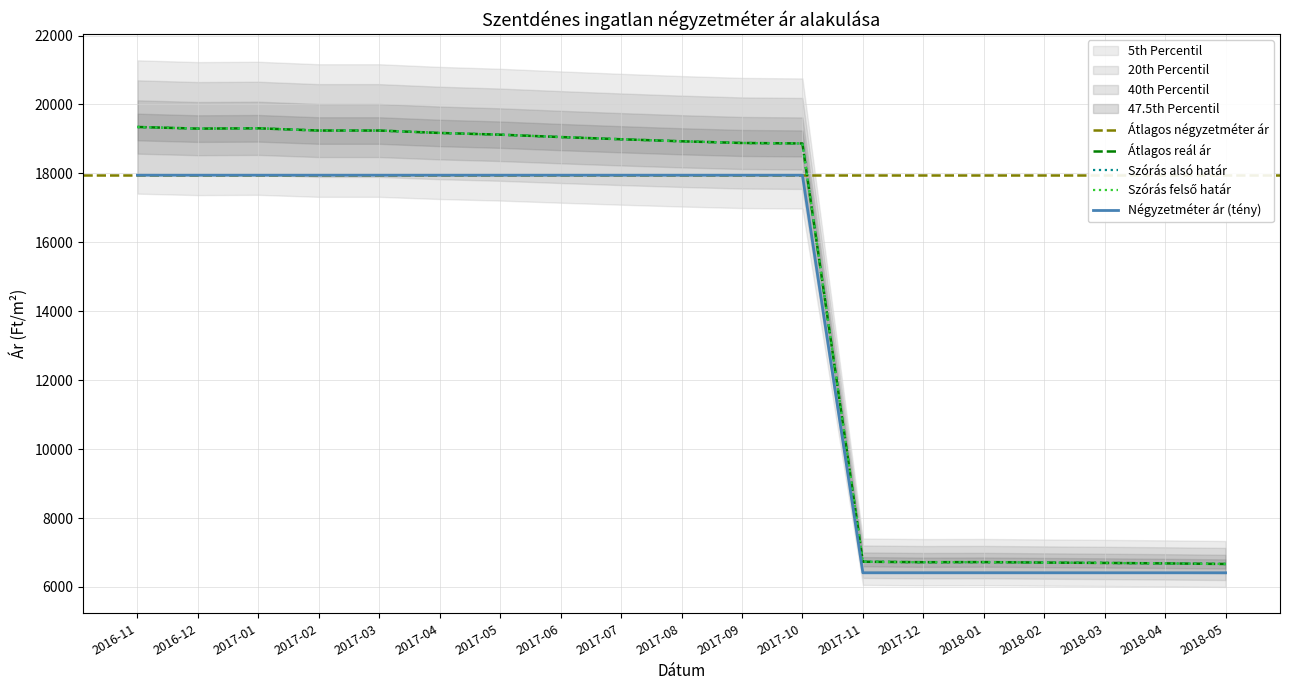

What is the highest value of the Átlagos négyzetméter ár series?

17948